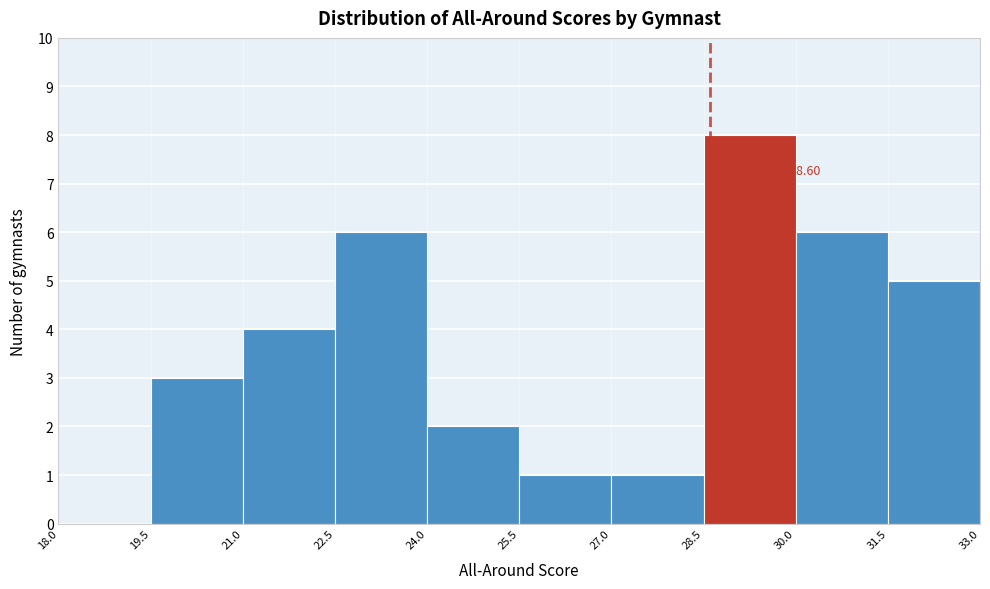

Over which range of the x-axis is the bar tallest?

28.5 to 30.0